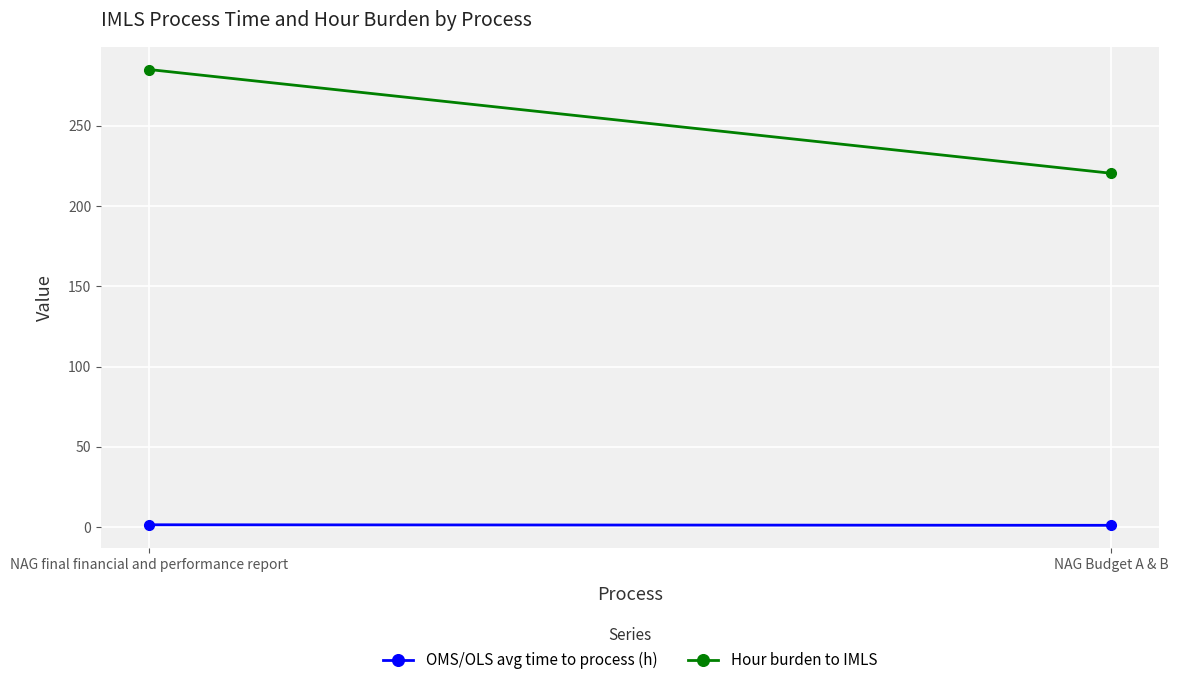

At which label is OMS/OLS avg time to process (h) closest to 1?

NAG Budget A & B